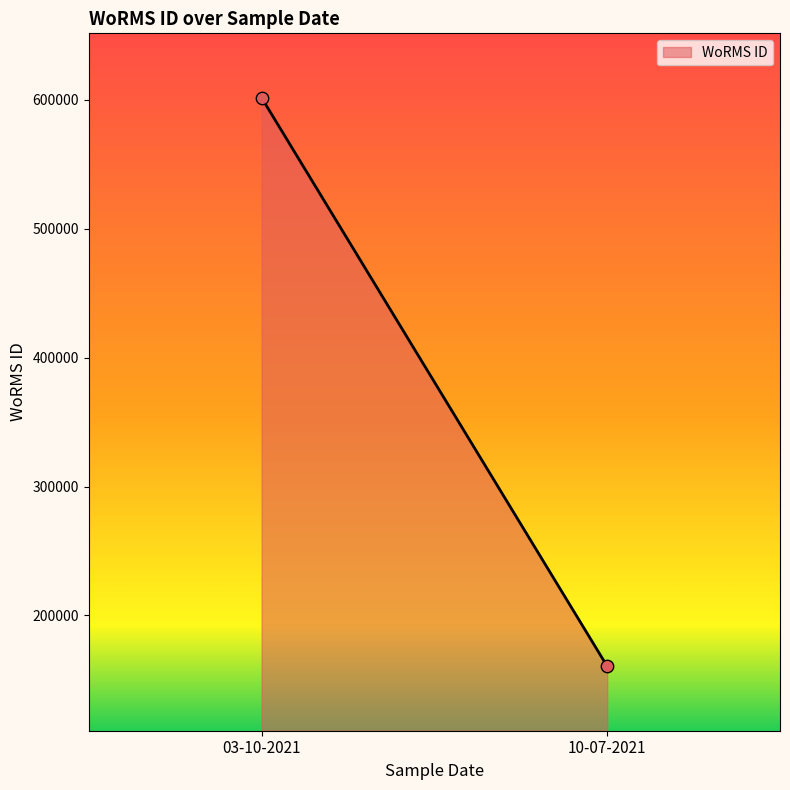

What is the average Y value?

381114